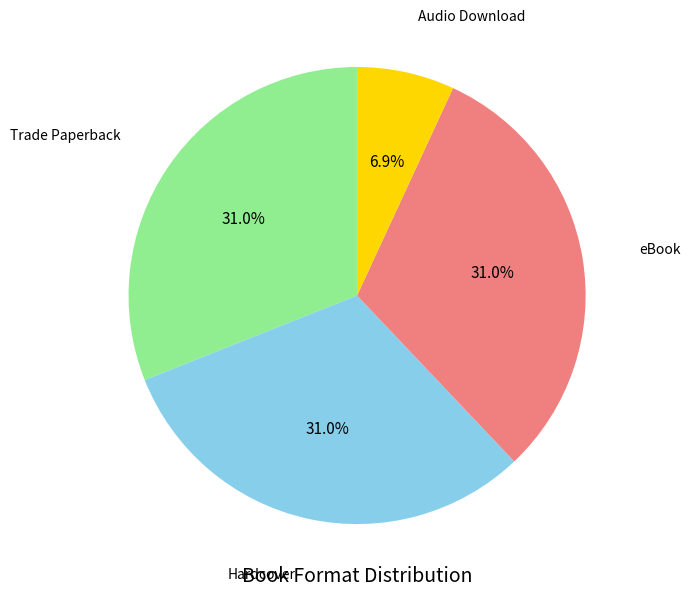

Is there a majority slice in this chart?

No